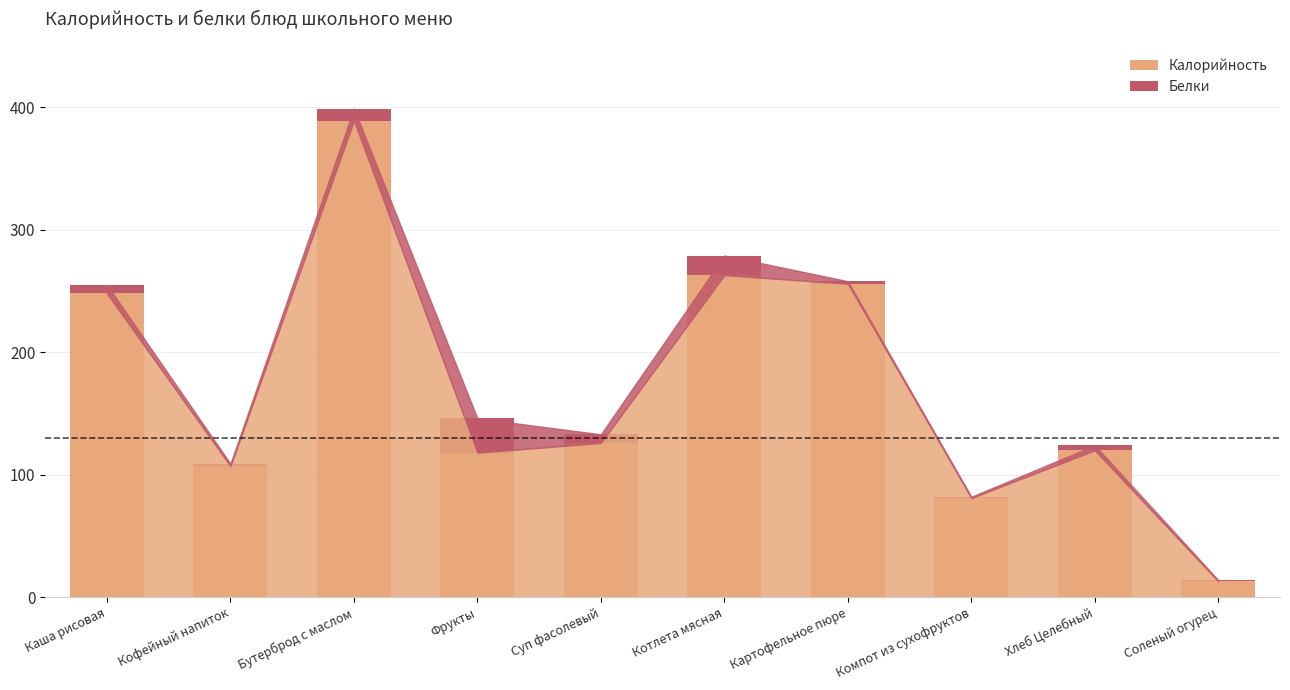

Does the chart contain stacked bars?

Yes